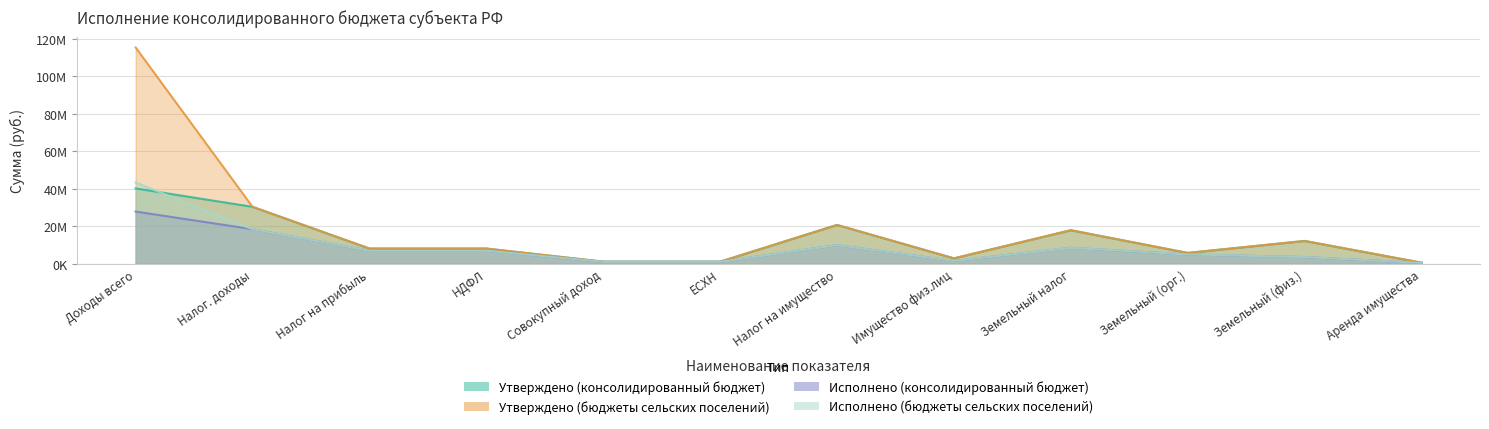

What is the difference between the maximum and minimum values in the Утверждено (бюджеты сельских поселений) series?

115011400.0